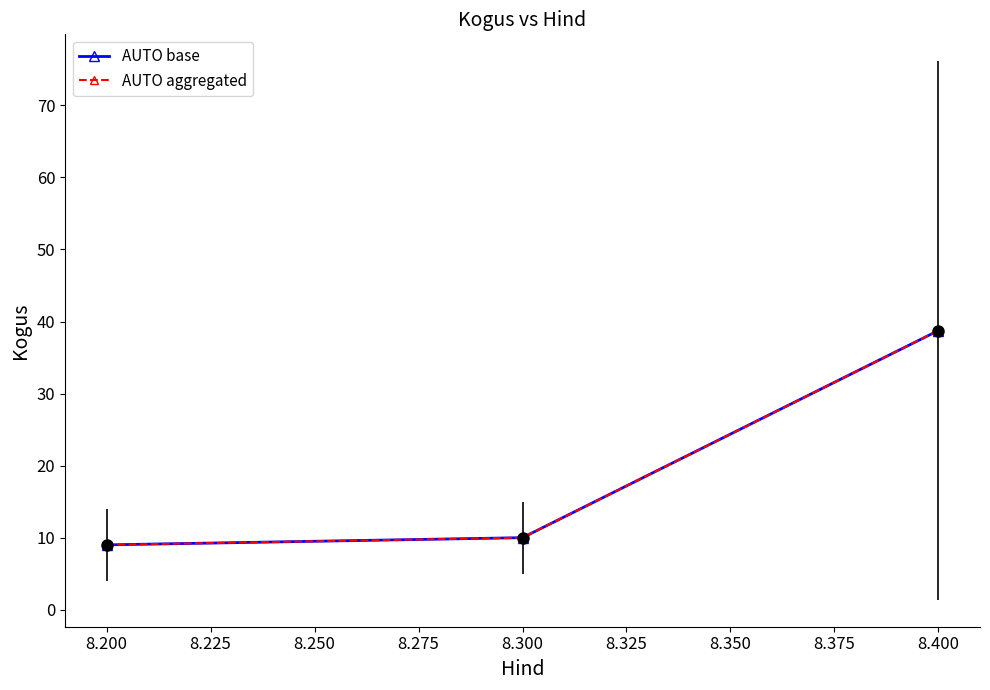

Reading left to right, list all the values displayed in this chart.

AUTO base: 9.0	10.0	38.8
AUTO aggregated: 9.0	10.0	38.8